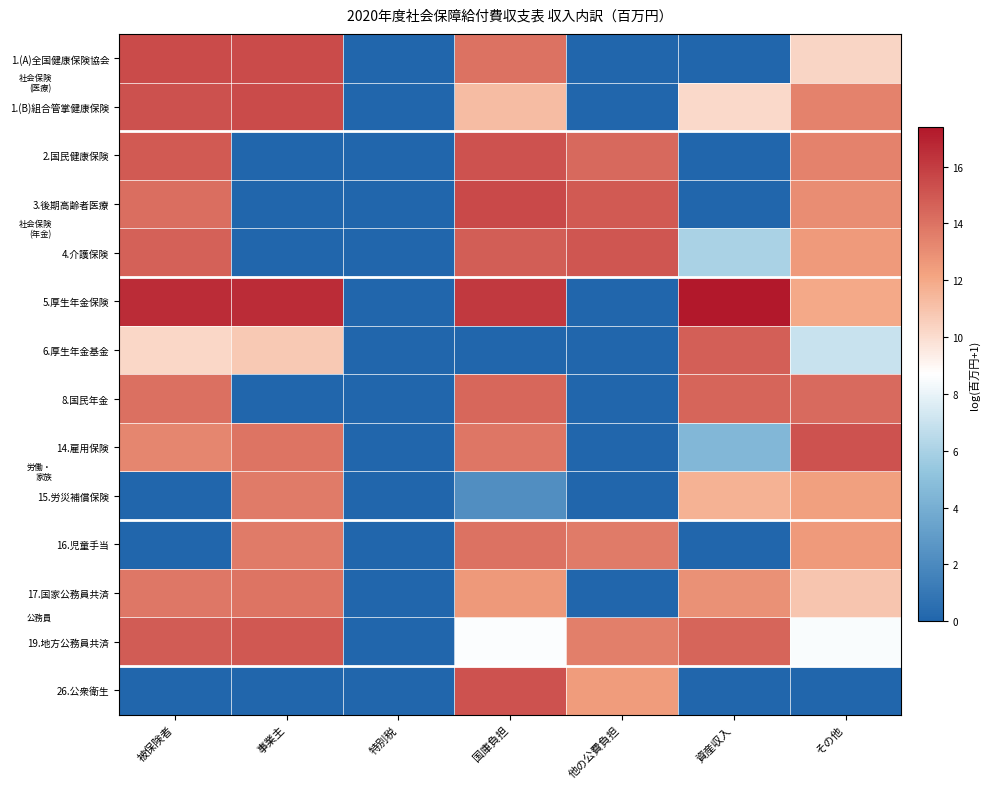

Between 事業主 and 特別税, which is larger?

事業主